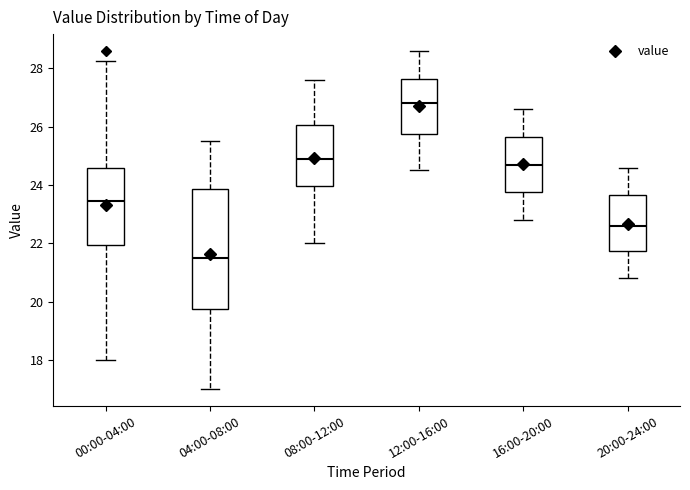

Where is the lower edge of the box for 04:00-08:00 on the y-axis? The values are not printed on the chart, so give them approximately, as read against the axis.

19.8